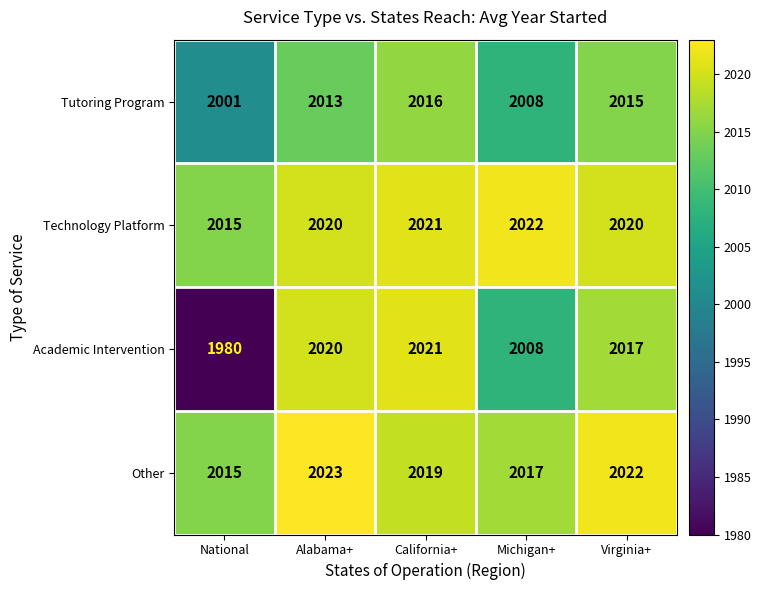

The Tutoring Program series shows 3567 at California+. True or false?

False